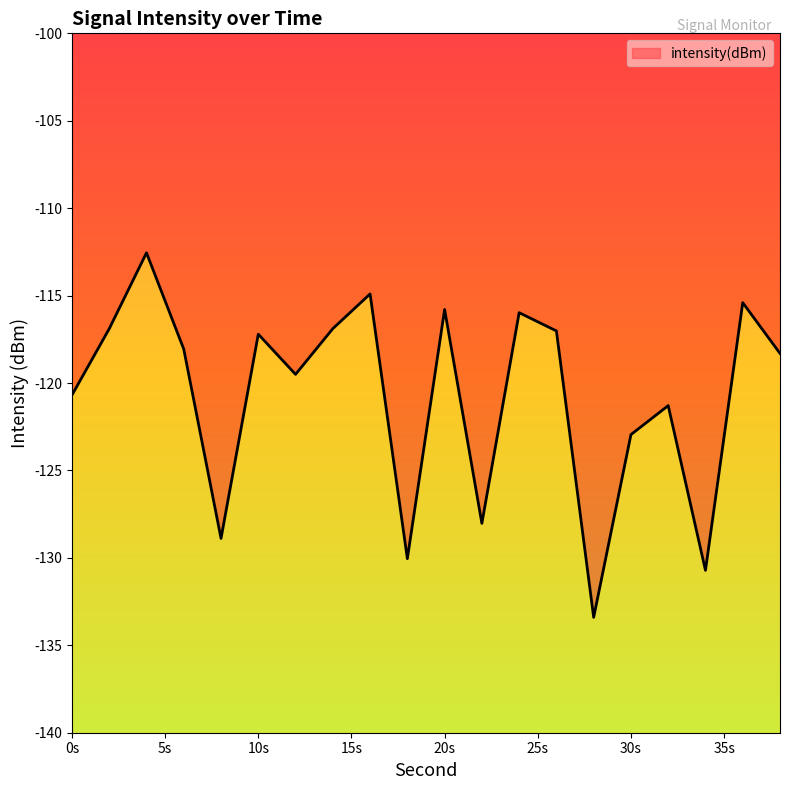

List the labels in order of value, smallest first.

28, 34, 18, 8, 22, 30, 32, 0, 12, 38, 6, 10, 26, 2, 14, 24, 20, 36, 16, 4